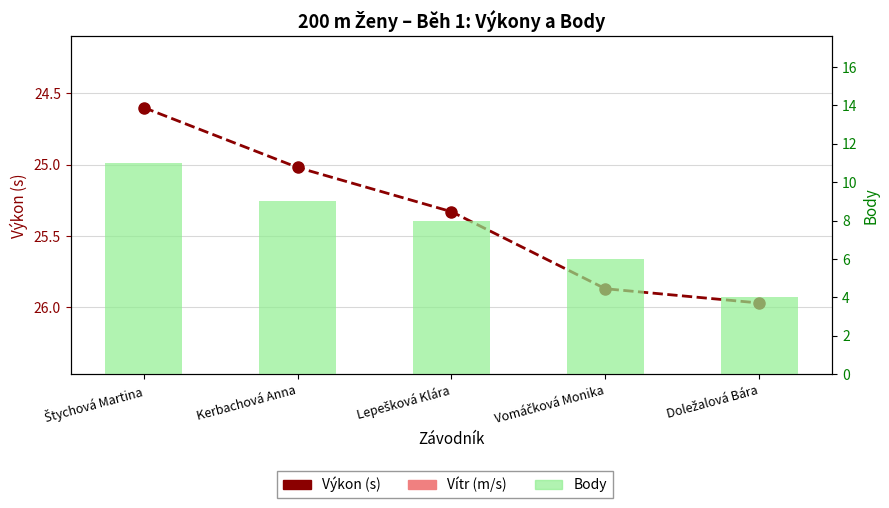

Which series has the largest range (max minus min)?

Body